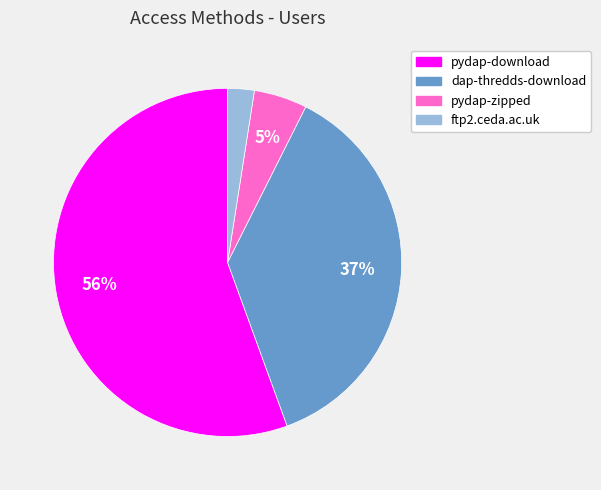

What percentage is the pydap-download slice, to the nearest percent?

56%